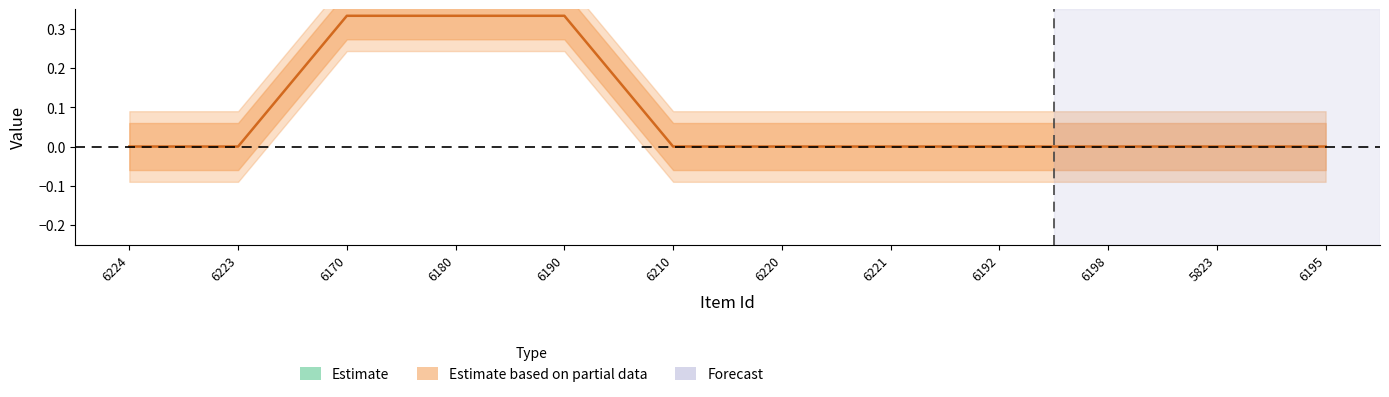

Is this an area chart (filled region under the line)?

No